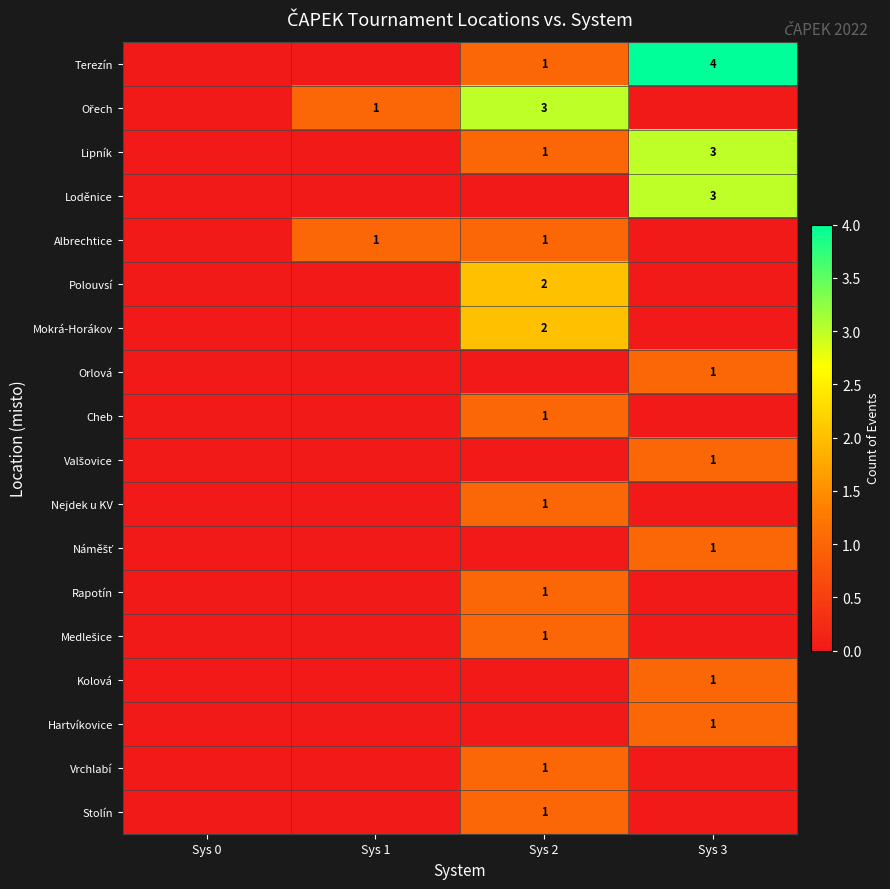

Which has a higher value, Sys 1 or Sys 3?

Sys 3